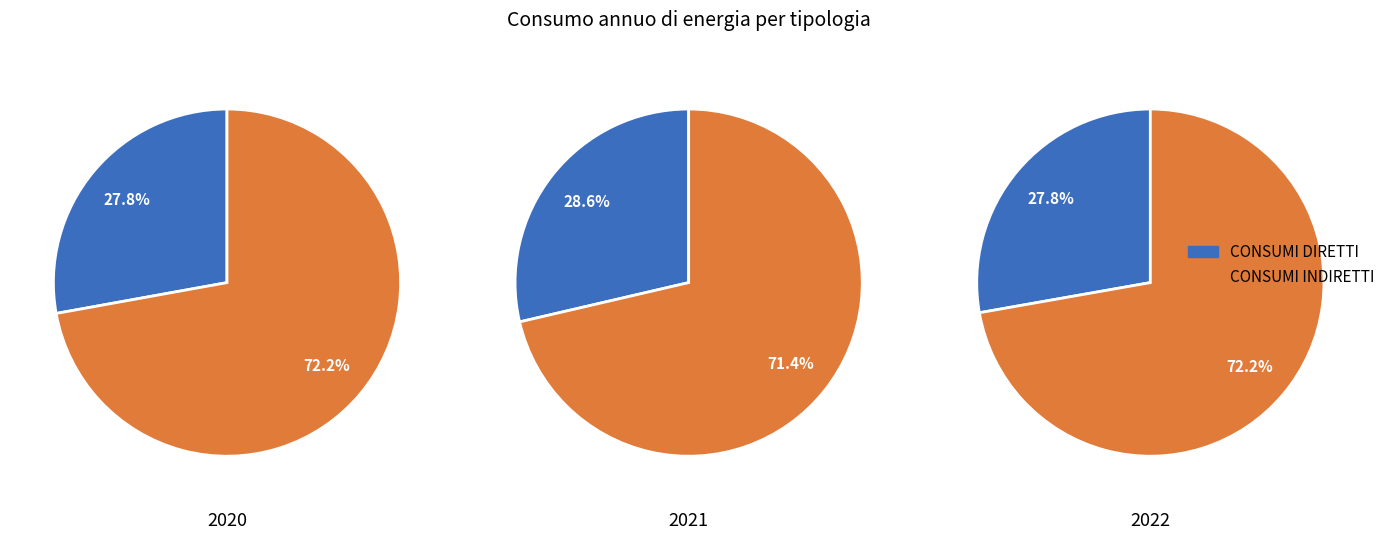

Is it true that 2021 is 33% of the pie?

True